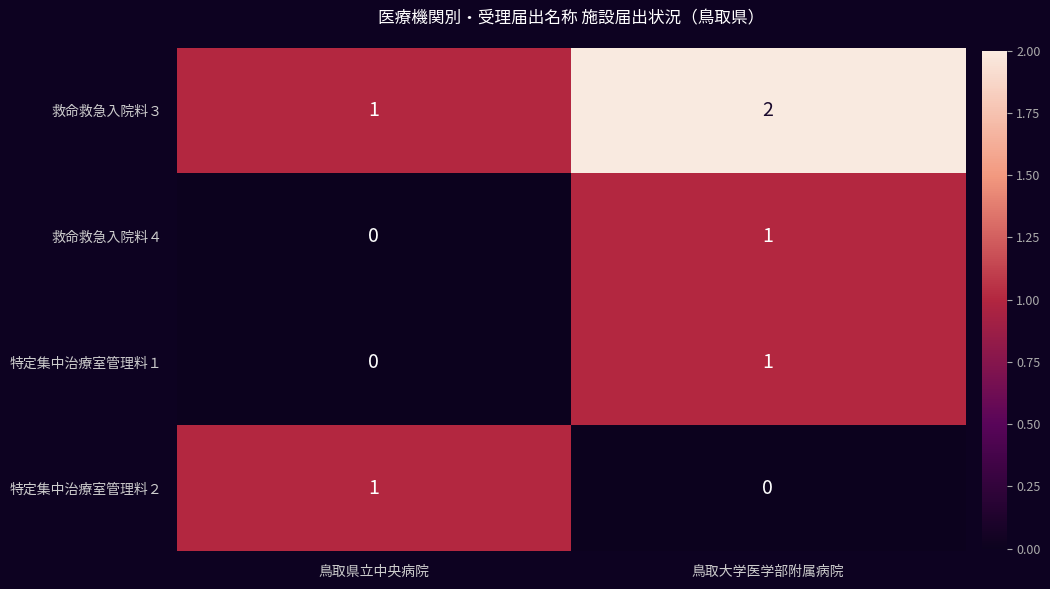

At which category is the sum across all series the highest?

鳥取大学医学部附属病院